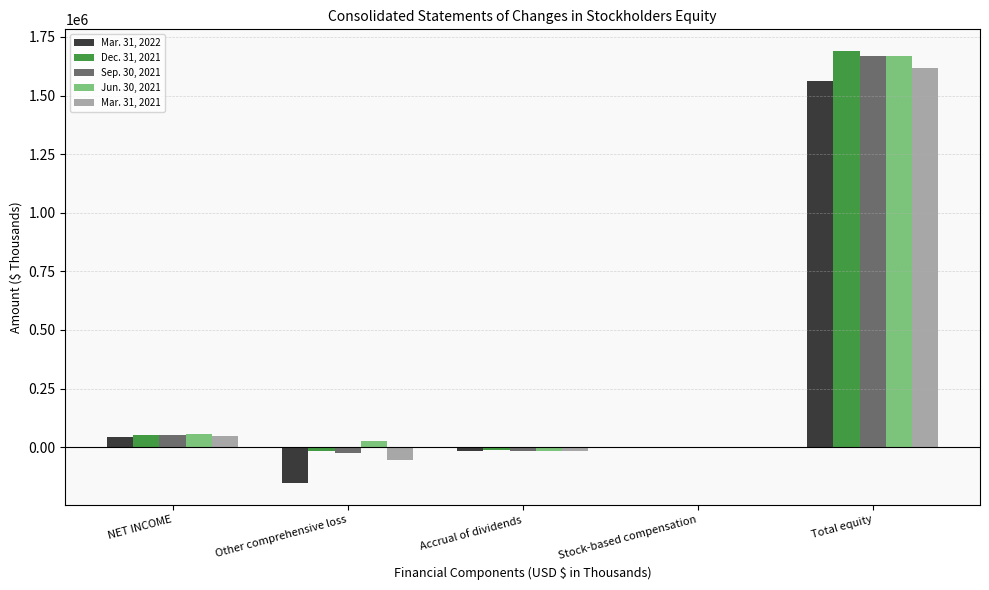

True or false: Sep. 30, 2021 has a value of 653938 at Total equity.

False